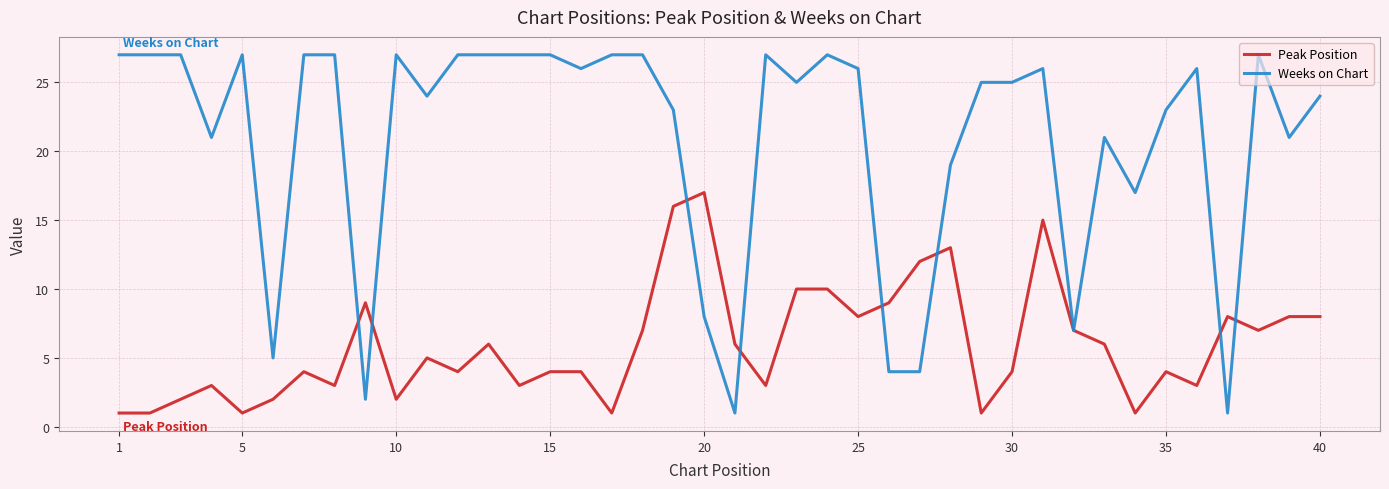

Rank the series by their average value, from lowest to highest.

Peak Position, Weeks on Chart